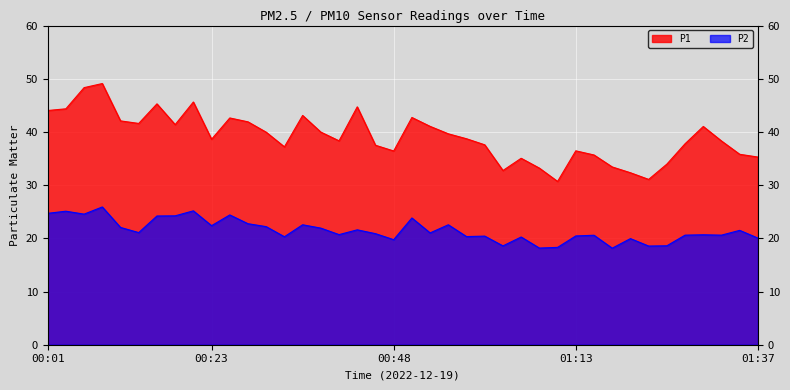

How many interior local peaks does the P2 series have?

14